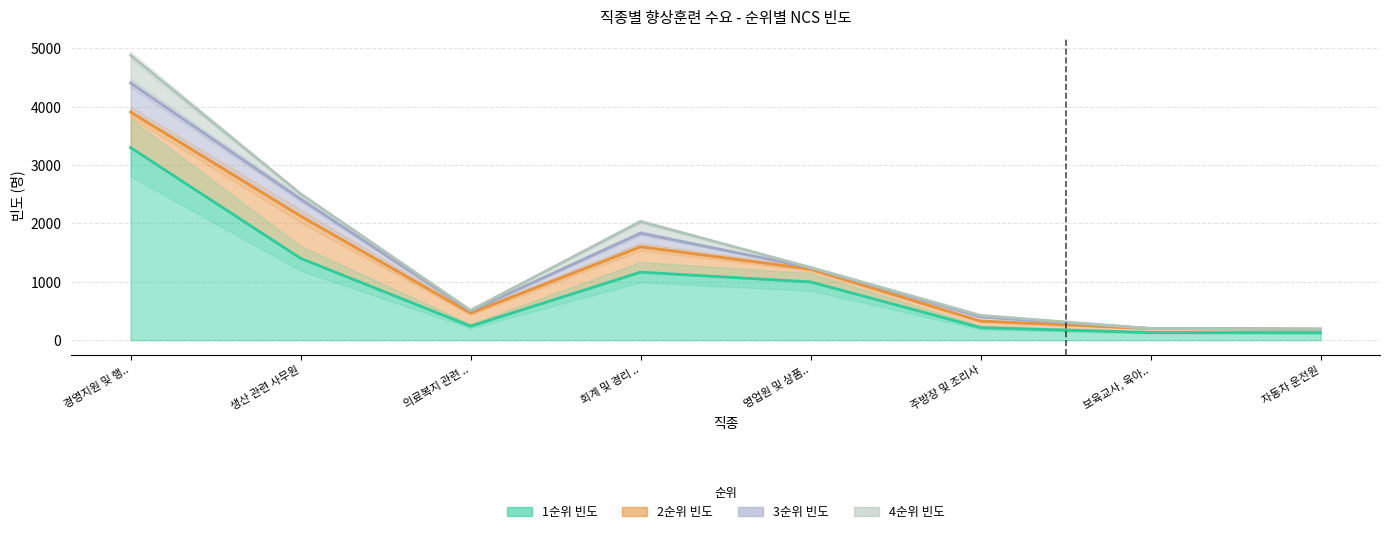

The 2순위 빈도 series shows 224 at 의료복지 관련 단순 종사자. True or false?

True